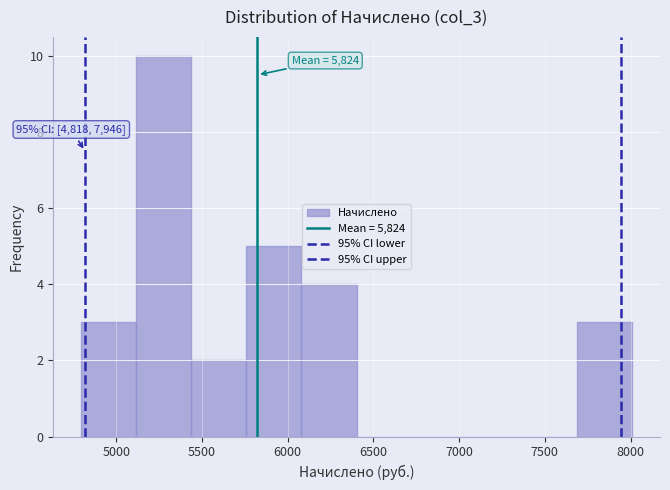

Which range on the x-axis has the tallest bar?

5100 to 5450